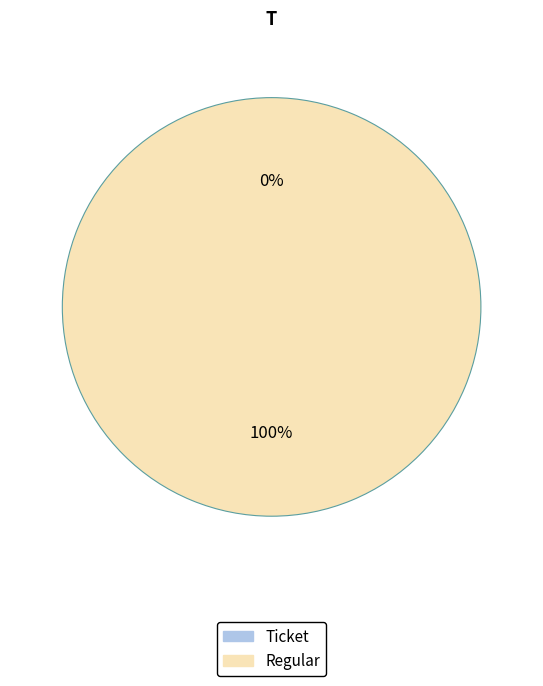

Is it true that Regular is 90% of the pie?

False